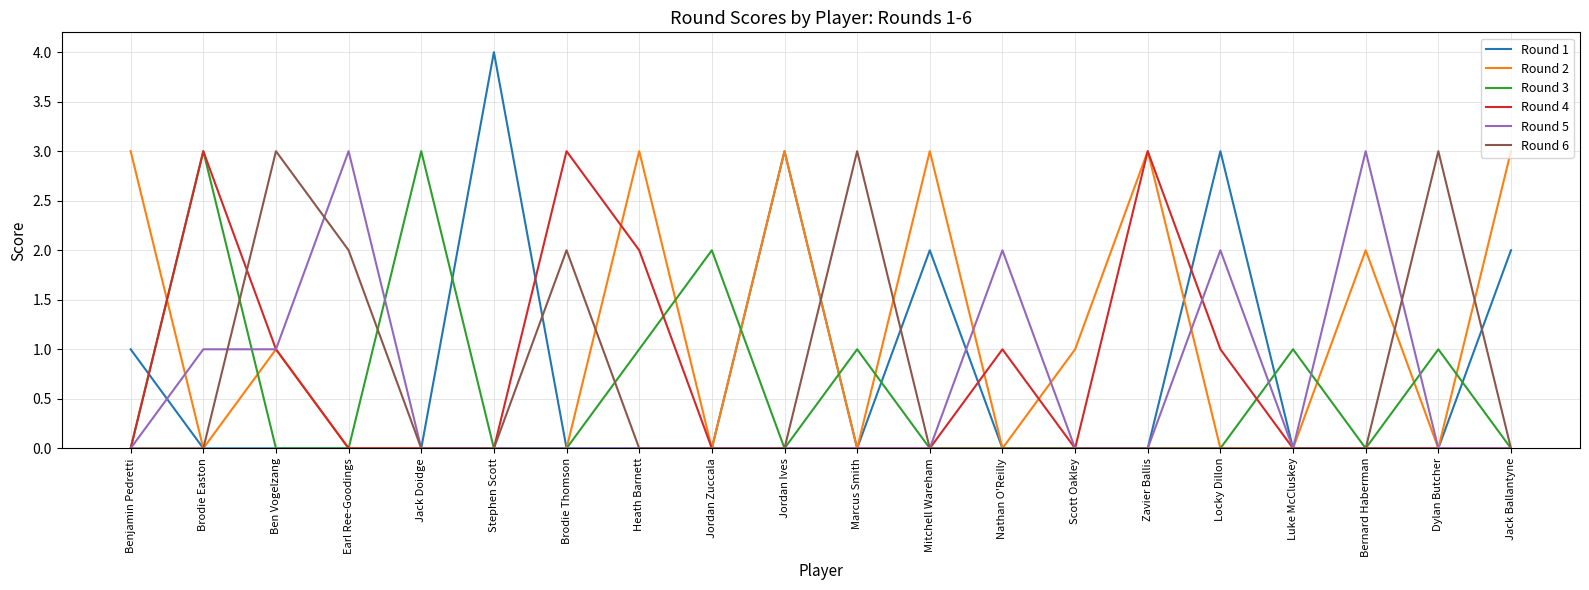

What is the sum of the Round 4 values at Zavier Ballis and Marcus Smith?

3